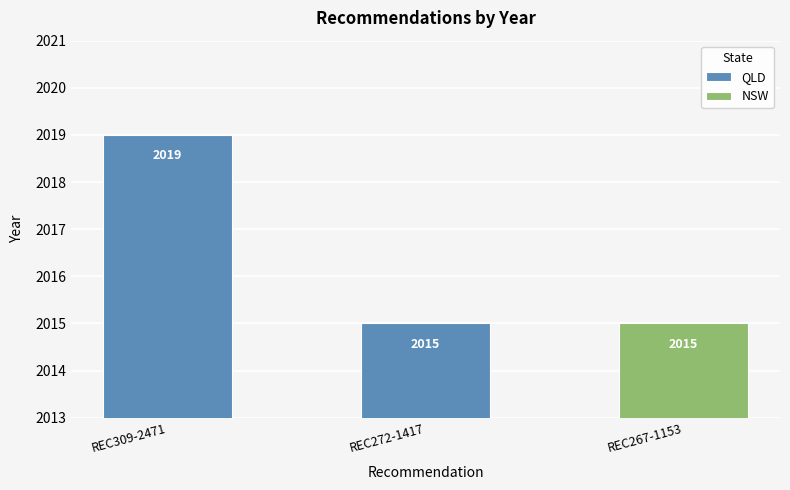

What is the ratio of the value at REC267-1153 to the value at REC272-1417?

1.0